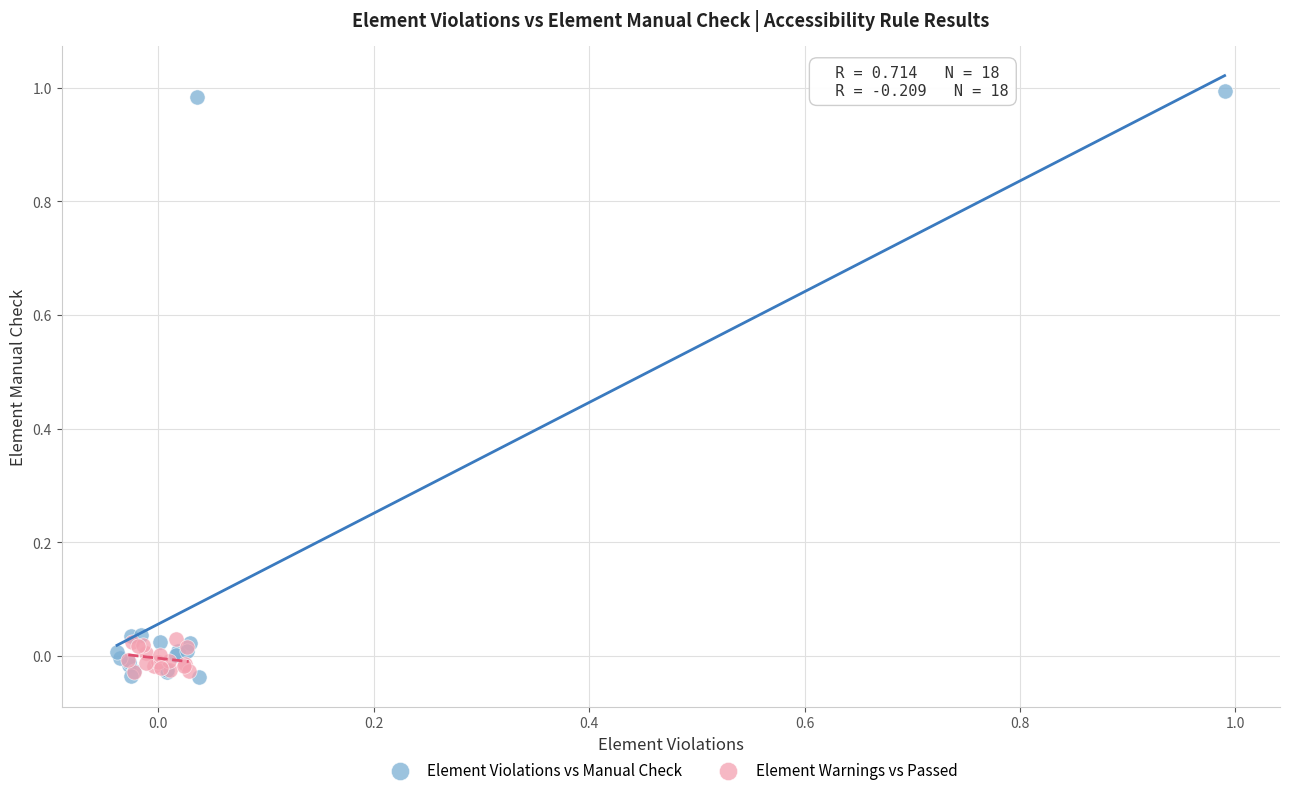

Which series reaches the maximum Y coordinate?

Element Violations vs Manual Check